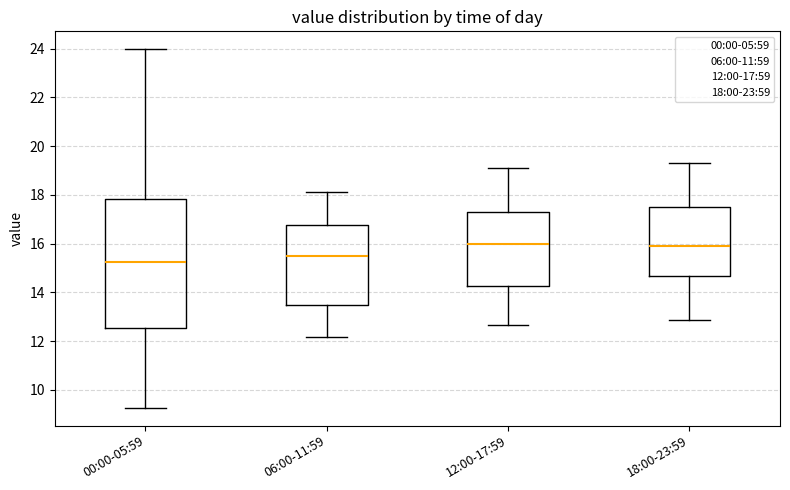

Reading left to right, transcribe this box plot: for each box, give where its median line is, the range the box spans, and where its two whiskers end, as read against the y-axis. The values are not printed on the chart, so give them approximately, as read against the axis.

00:00-05:59: median 15.2, box 12.6 to 17.8, whiskers 9.2 to 24.0
06:00-11:59: median 15.6, box 13.4 to 16.8, whiskers 12.2 to 18.2
12:00-17:59: median 16.0, box 14.2 to 17.4, whiskers 12.6 to 19.2
18:00-23:59: median 15.8, box 14.6 to 17.6, whiskers 12.8 to 19.4